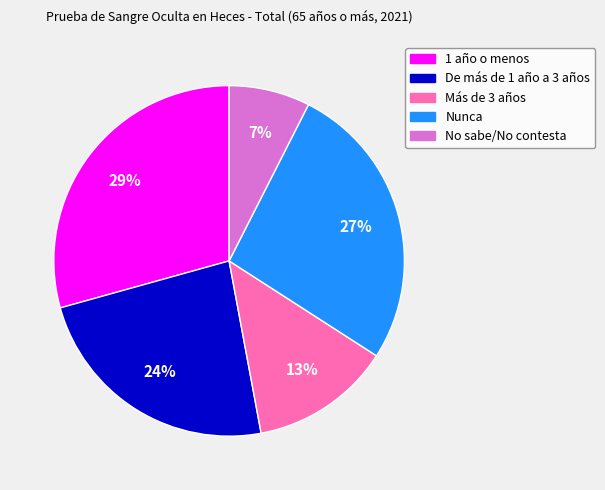

True or false: Más de 3 años accounts for 2% of the total.

False